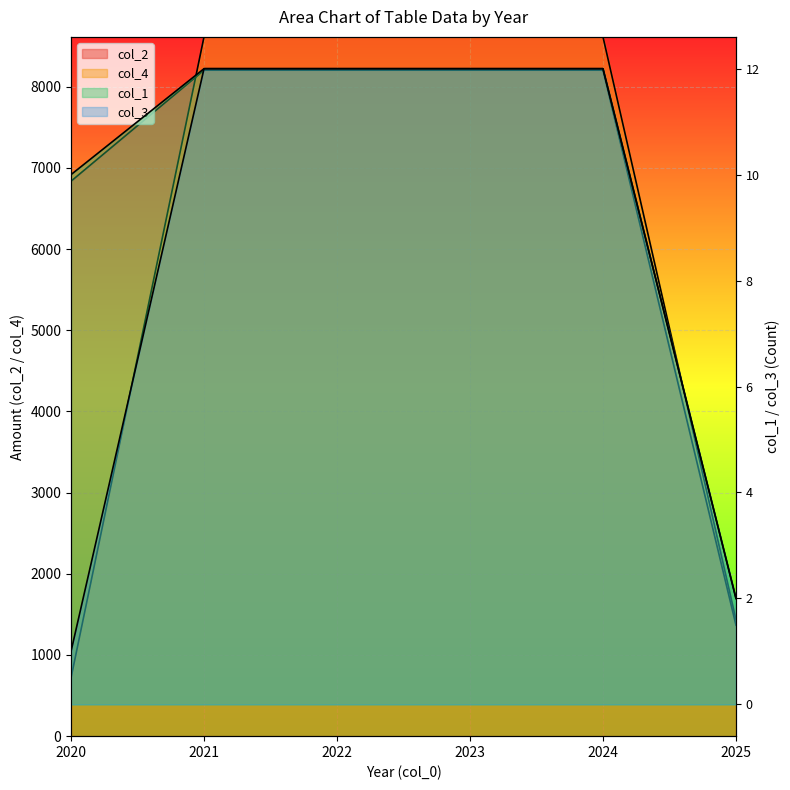

At which label does col_1 reach its peak?

2021